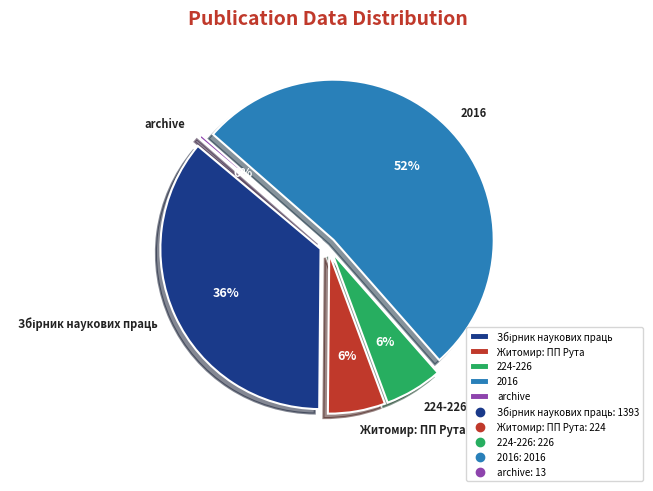

What is the majority slice?

2016